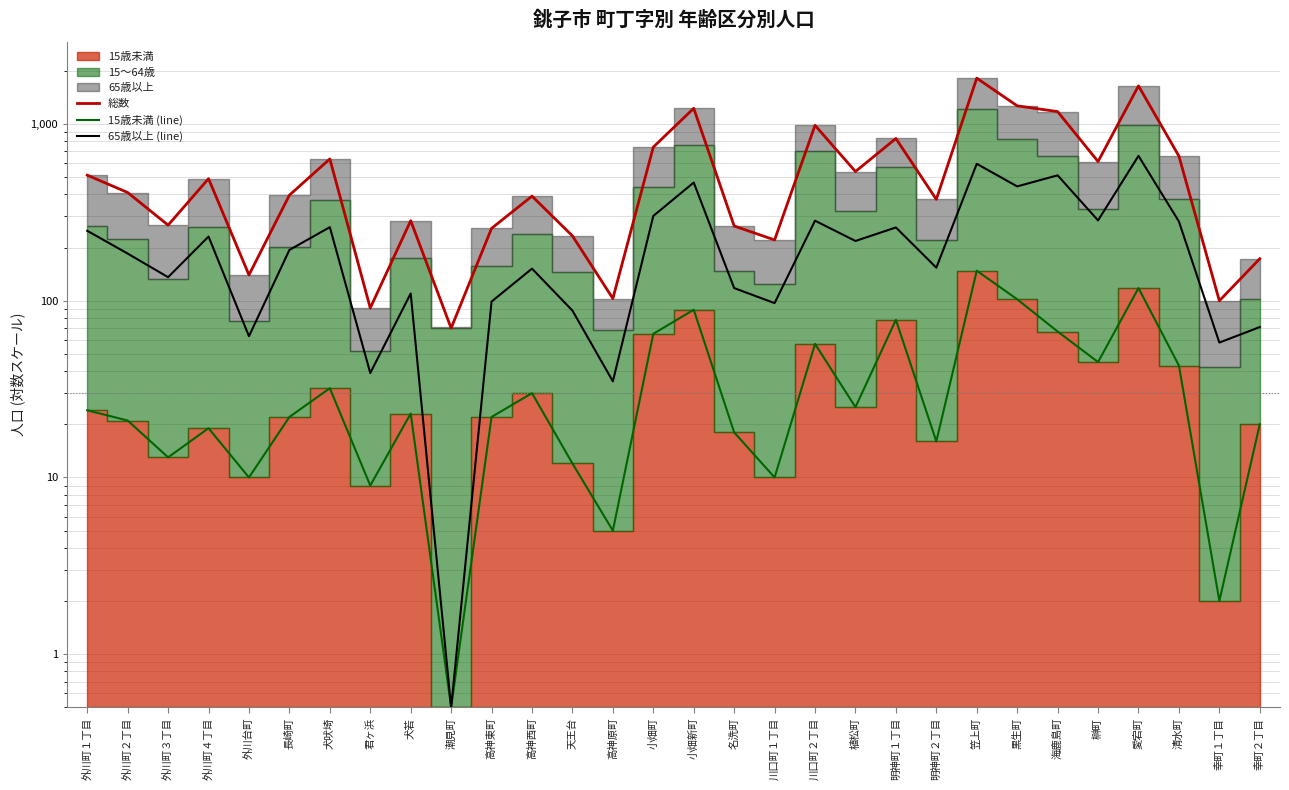

True or false: 15歳未満 (line) and 総数 intersect in this chart.

False